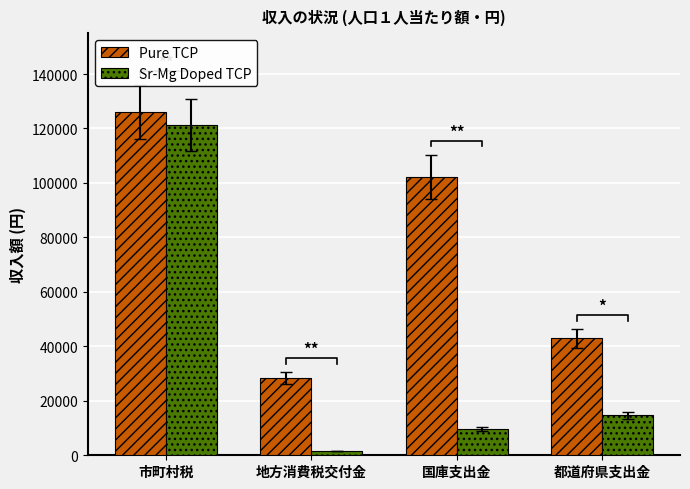

What is the label of the 4th bar from the left?

都道府県支出金